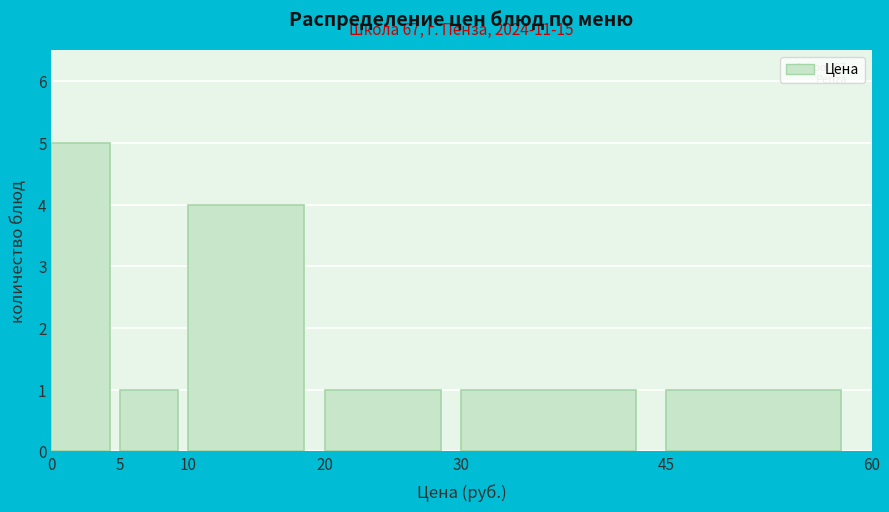

Which range on the x-axis has the tallest bar?

0 to 5